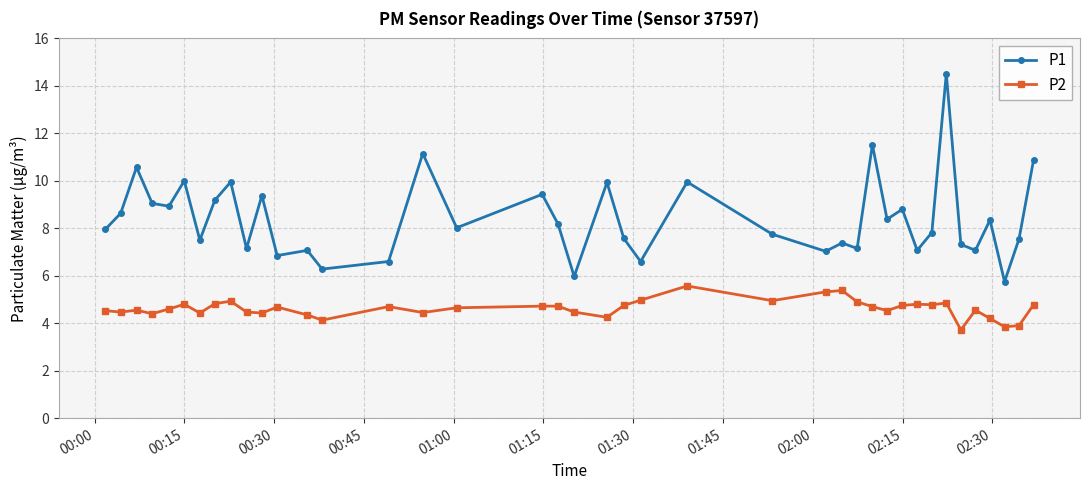

What is the sum of all P1 values?

336.2